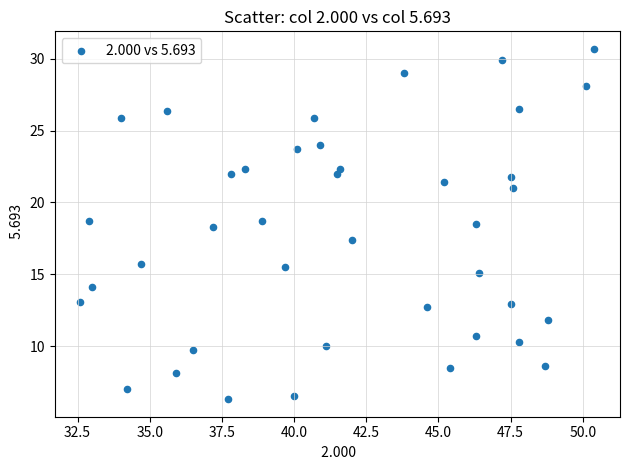

What is the range of X values (max minus min)?

17.8